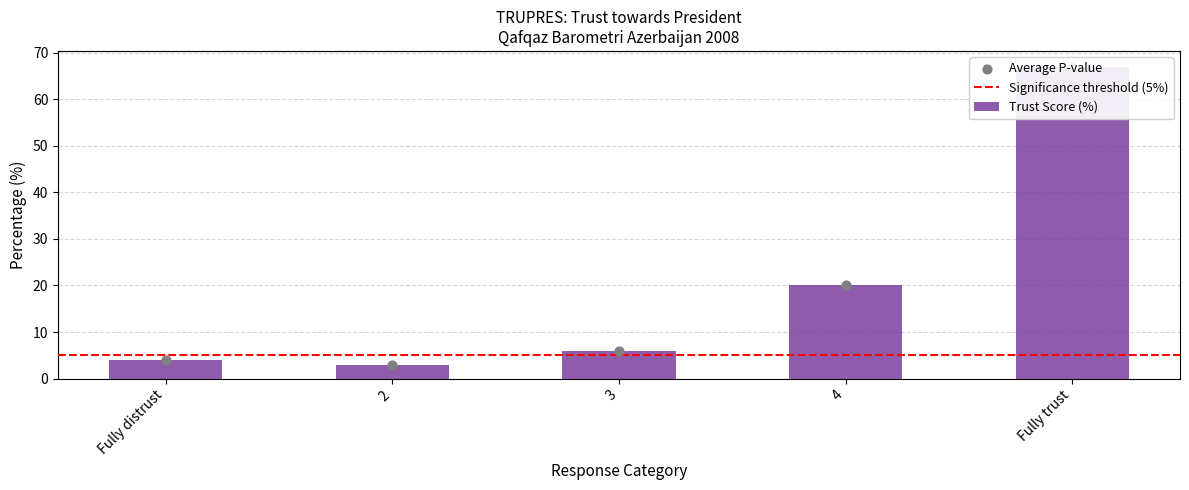

Approximately how many times larger is the value at 2 compared to 4?

0.1